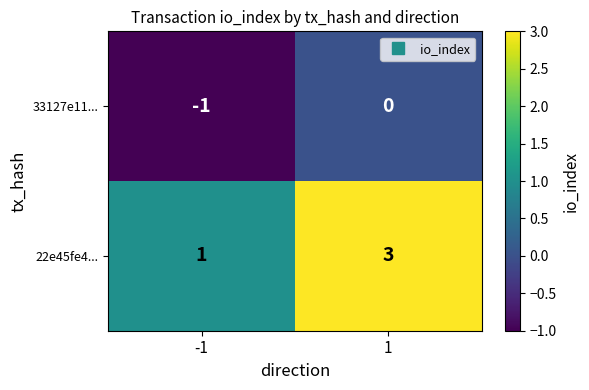

Which series has the largest total across all categories?

22e45fe4...